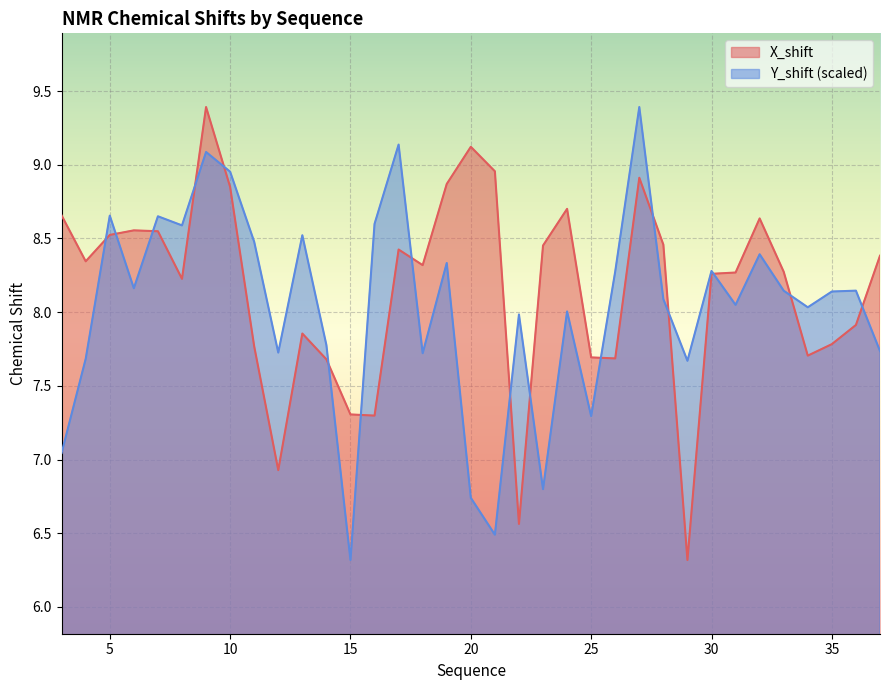

Reading left to right, what are all the values shown in this chart?

X_shift: 3=8.7	4=8.3	5=8.5	6=8.6	7=8.5	8=8.2	9=9.4	10=8.8	11=7.8	12=6.9	13=7.9	14=7.7	15=7.3	16=7.3	17=8.4	18=8.3	19=8.9	20=9.1	21=9.0	22=6.6	23=8.5	24=8.7	25=7.7	26=7.7	27=8.9	28=8.5	29=6.3	30=8.3	31=8.3	32=8.6	33=8.3	34=7.7	35=7.8	36=7.9	37=8.4
Y_shift: 3=7.0	4=7.7	5=8.7	6=8.2	7=8.7	8=8.6	9=9.1	10=9.0	11=8.5	12=7.7	13=8.5	14=7.8	15=6.3	16=8.6	17=9.1	18=7.7	19=8.3	20=6.7	21=6.5	22=8.0	23=6.8	24=8.0	25=7.3	26=8.3	27=9.4	28=8.1	29=7.7	30=8.3	31=8.0	32=8.4	33=8.1	34=8.0	35=8.1	36=8.1	37=7.7